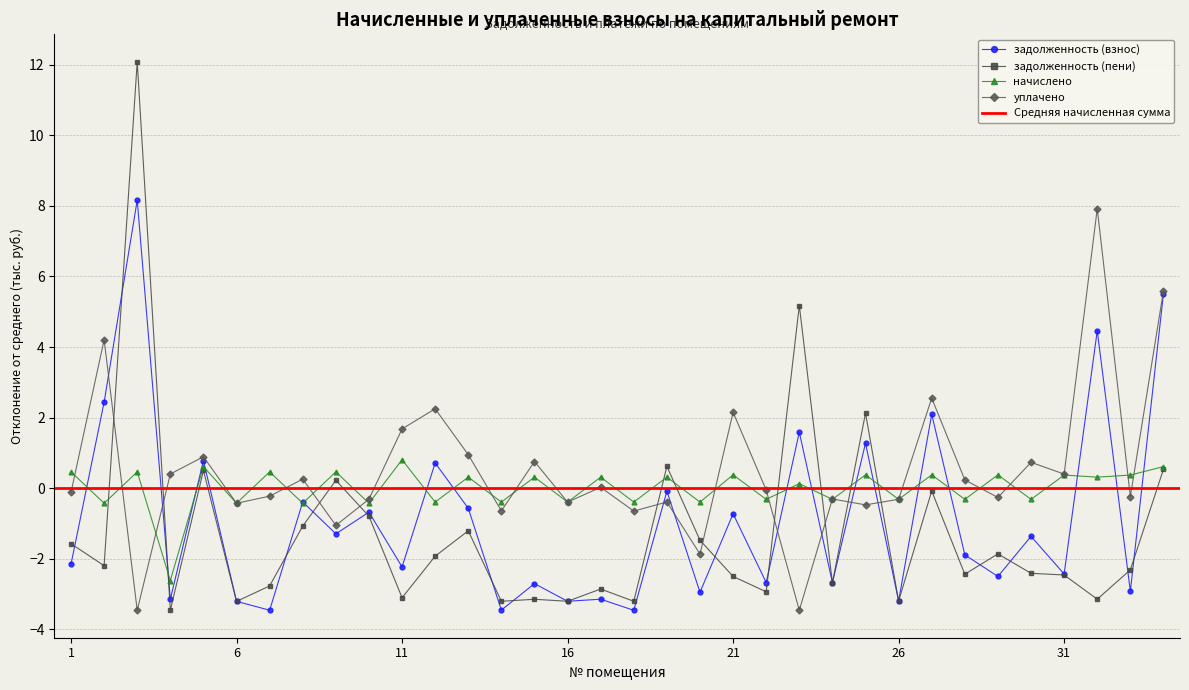

What is the difference between the highest and lowest values at 13?

2.2